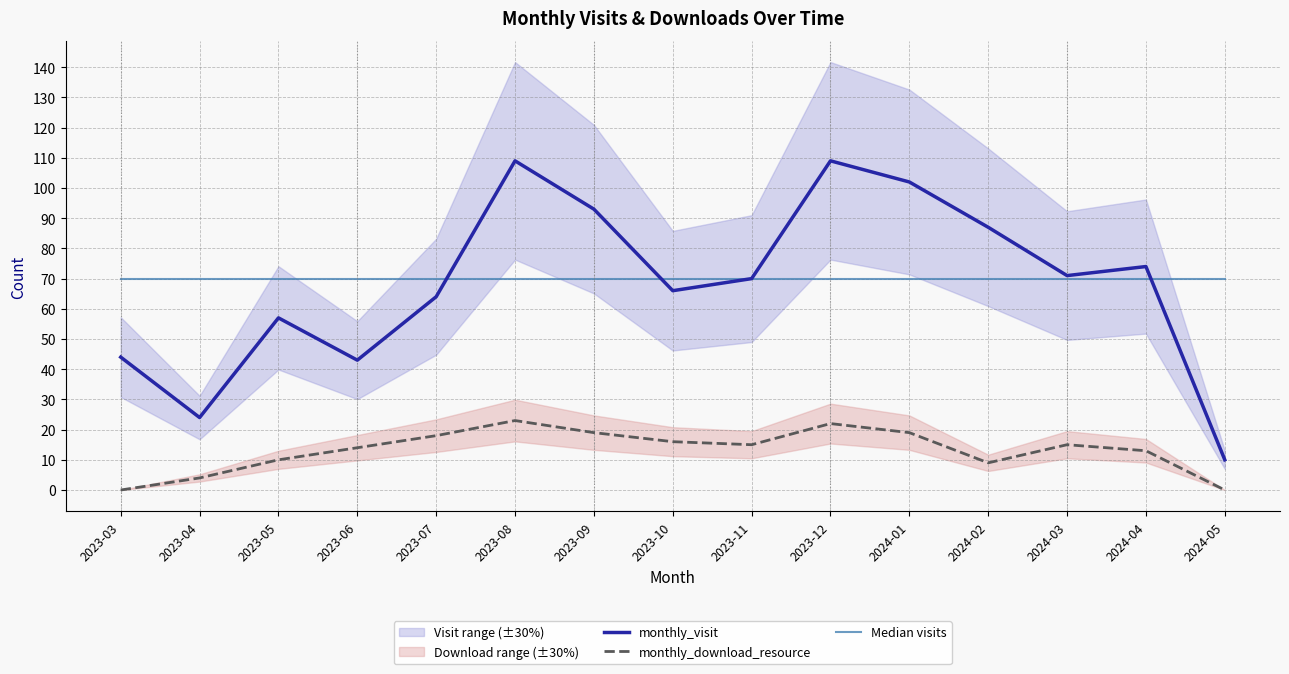

At how many categories does at least one series exceed 7?

15